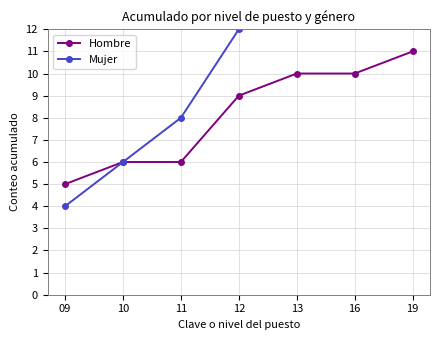

True or false: Hombre and Mujer intersect in this chart.

False